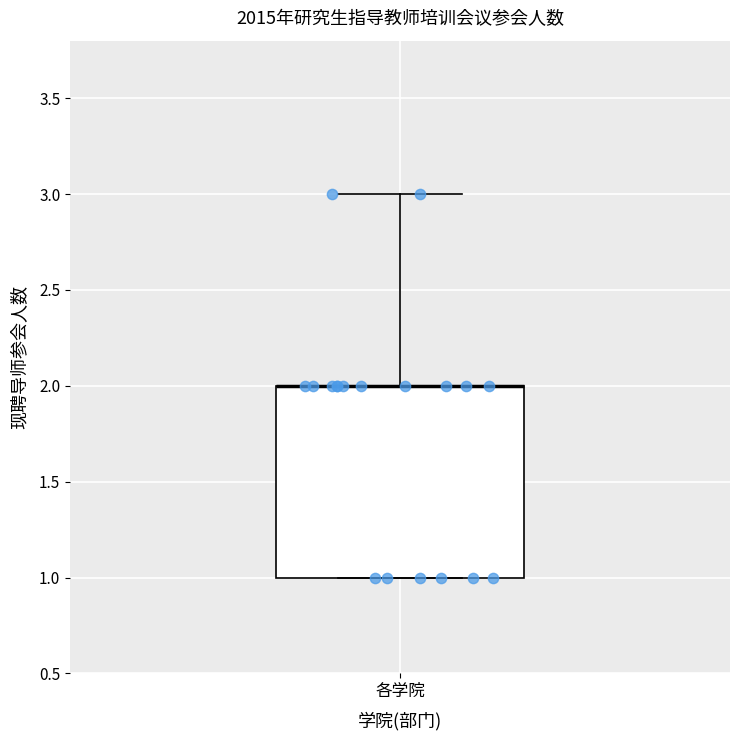

Where is the upper edge of the box for 各学院 on the y-axis? The values are not printed on the chart, so give them approximately, as read against the axis.

2